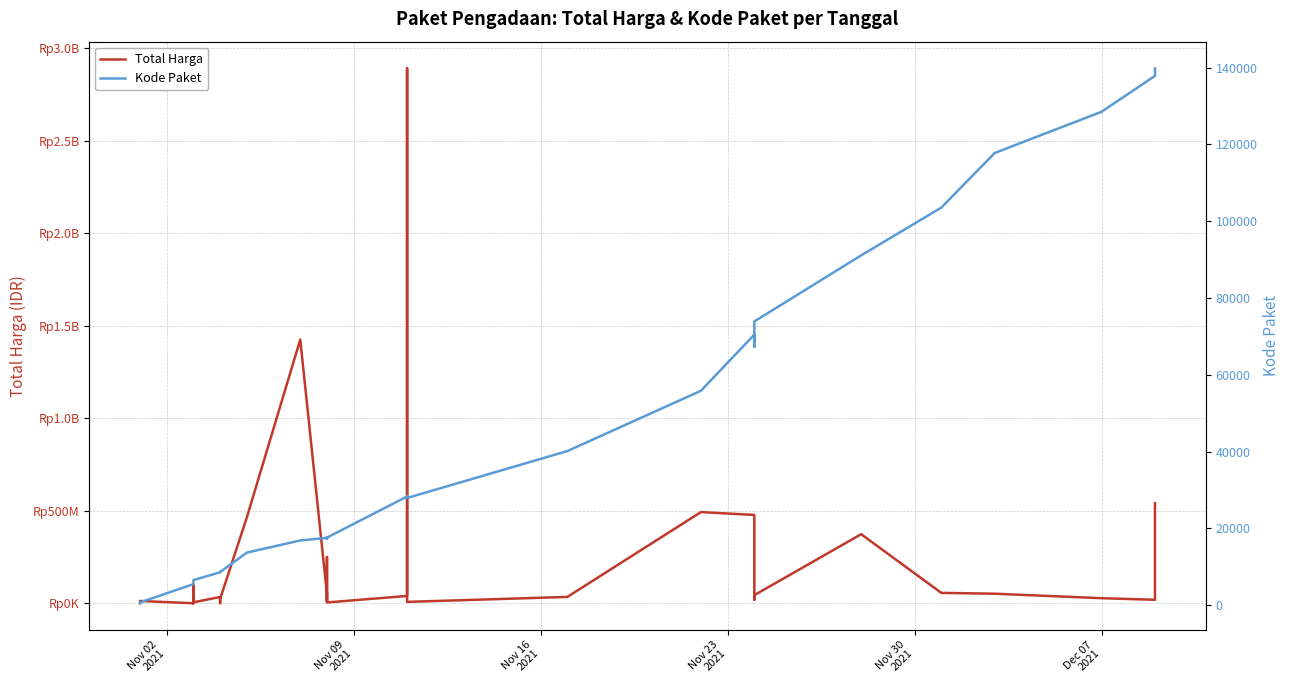

How many lines are shown in the chart?

2